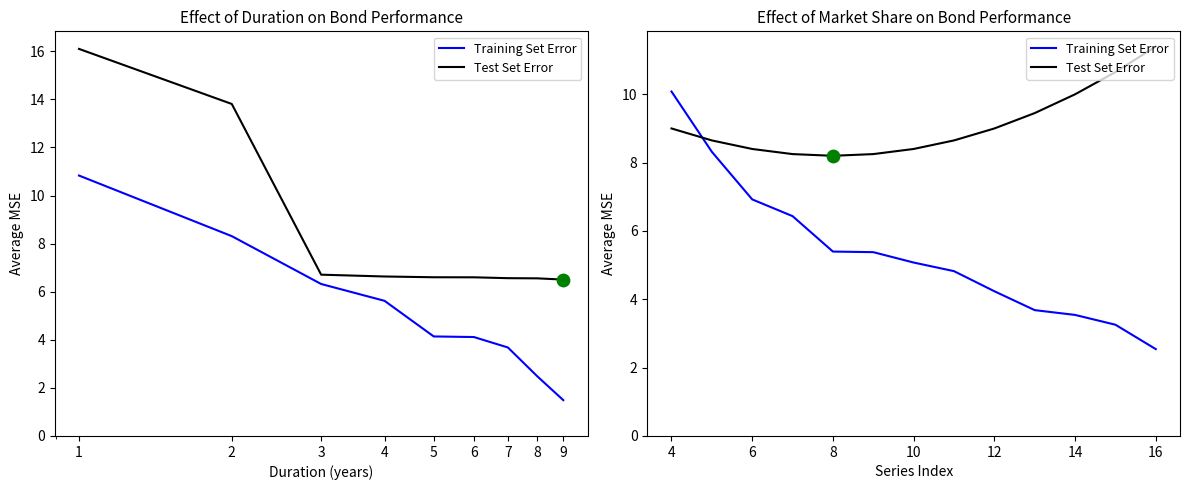

Which series contains the lowest Y value?

Training Set Error